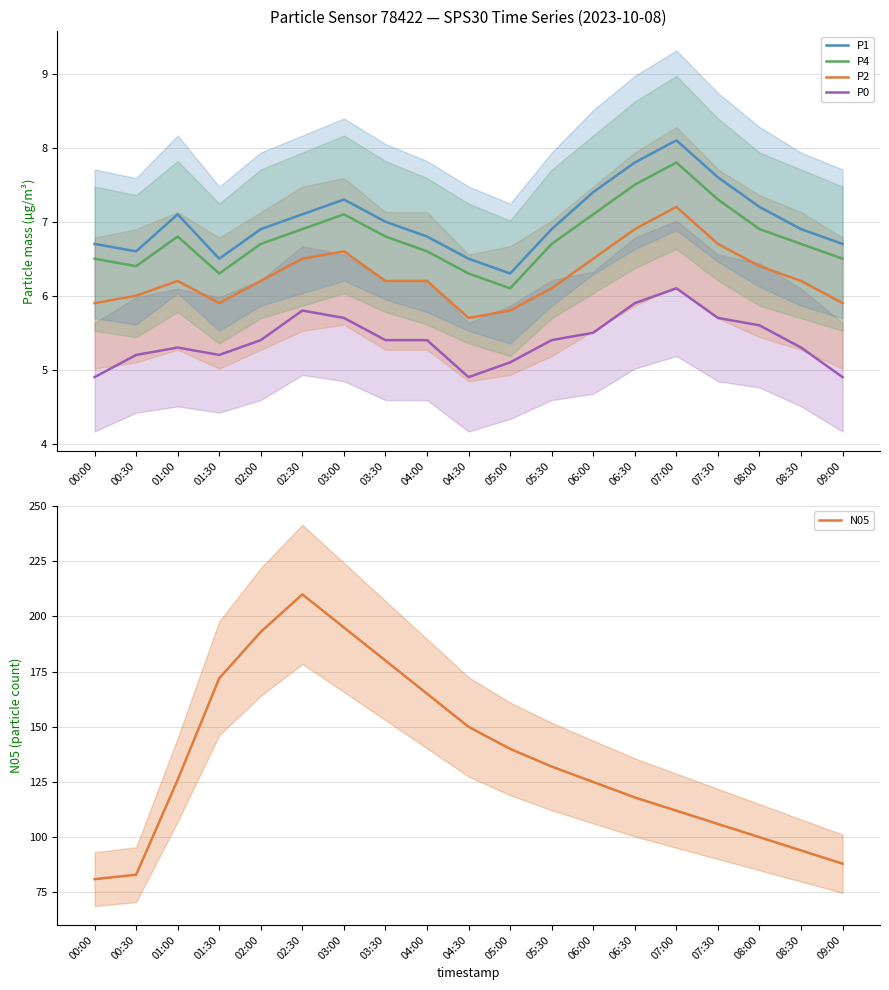

True or false: P0 and P1 cross at least once.

False